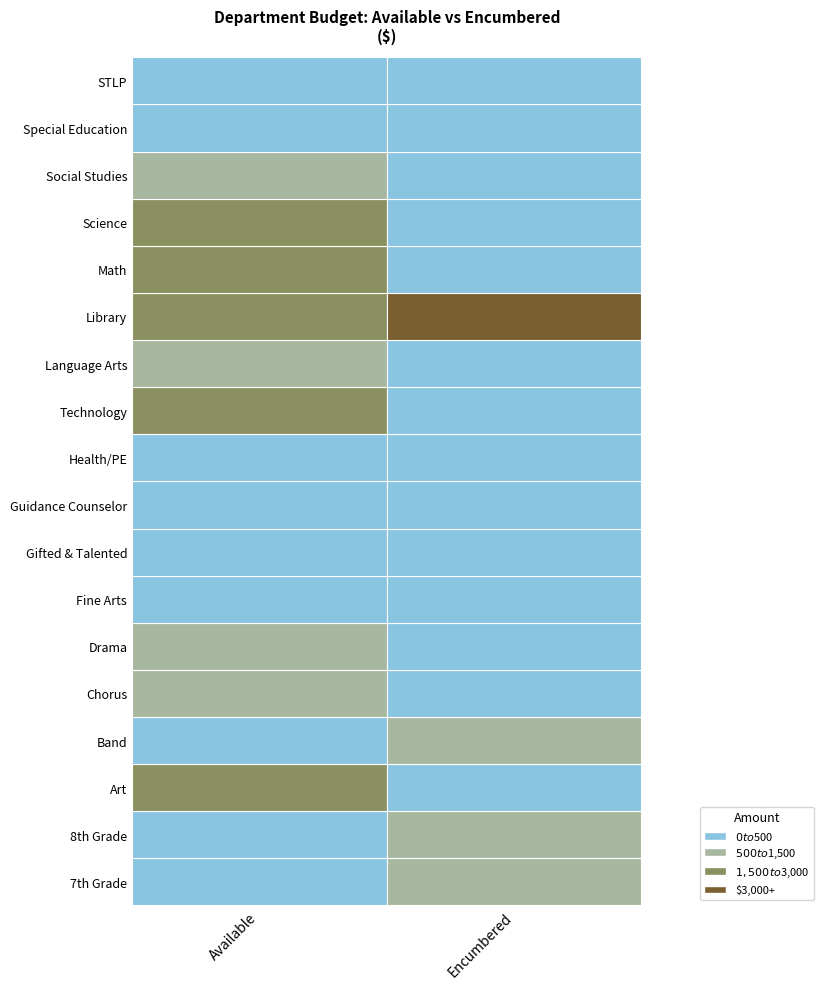

The value of Available at 7th Grade is 200.1. True or false?

False